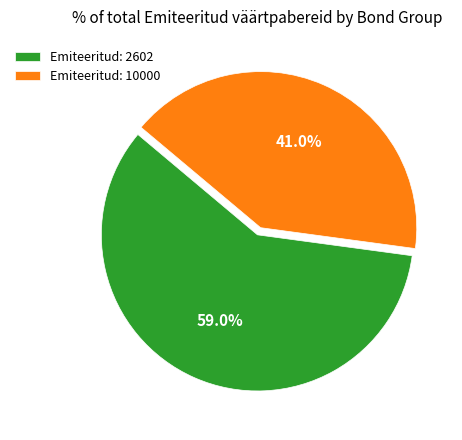

Which slice is the largest?

Emiteeritud: 2602